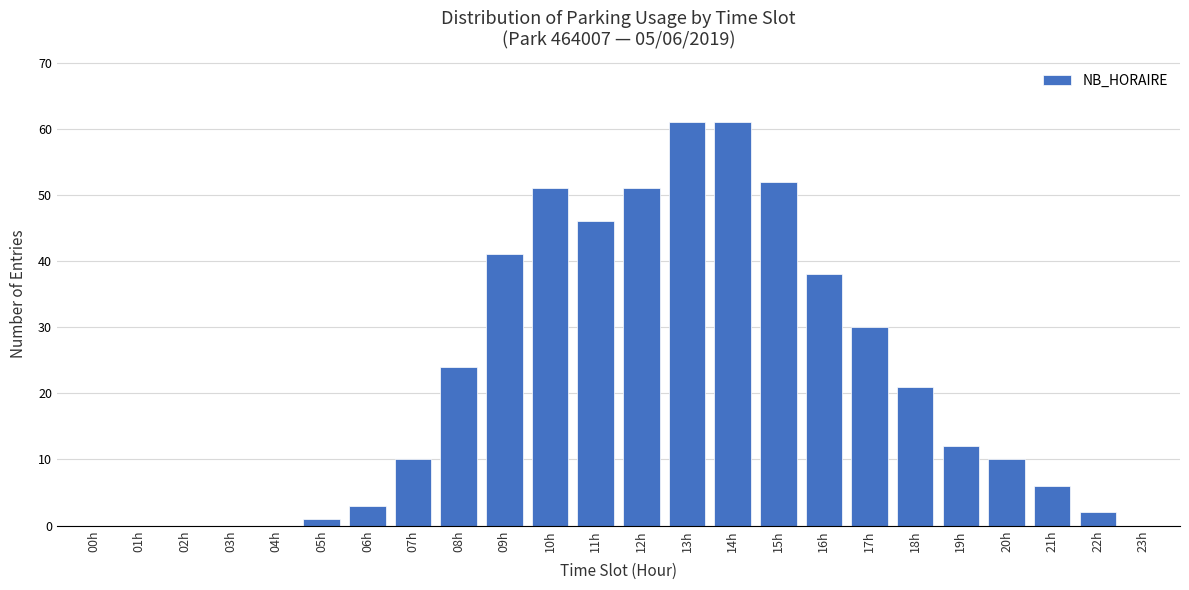

Reading left to right, extract all data points from this chart.

00h=0	01h=0	02h=0	03h=0	04h=0	05h=1	06h=3	07h=10	08h=24	09h=41	10h=51	11h=46	12h=51	13h=61	14h=61	15h=52	16h=38	17h=30	18h=21	19h=12	20h=10	21h=6	22h=2	23h=0